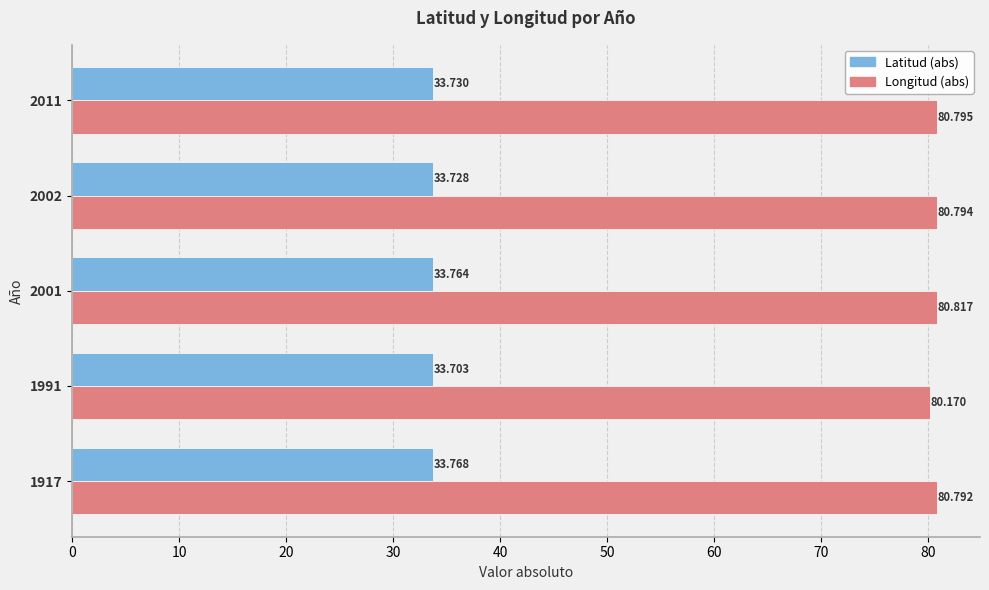

Which series has the widest spread of values?

Longitud (abs)